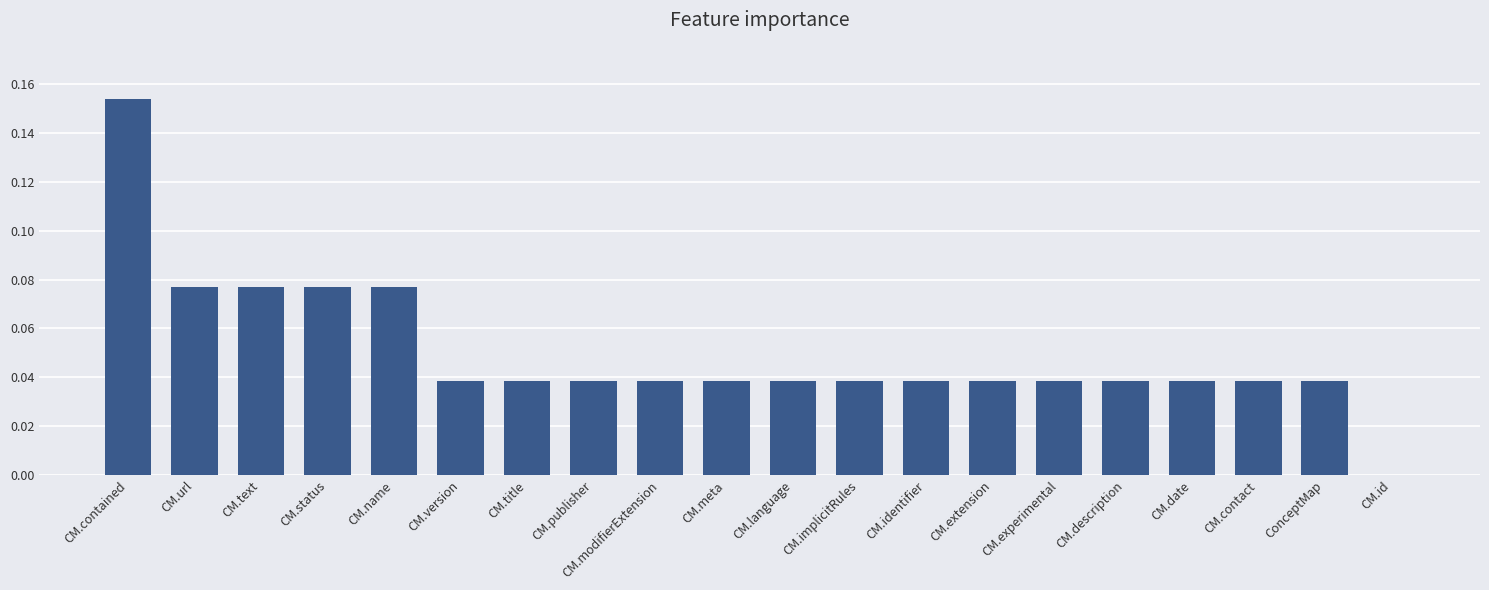

What is the sum of all values?

1.0